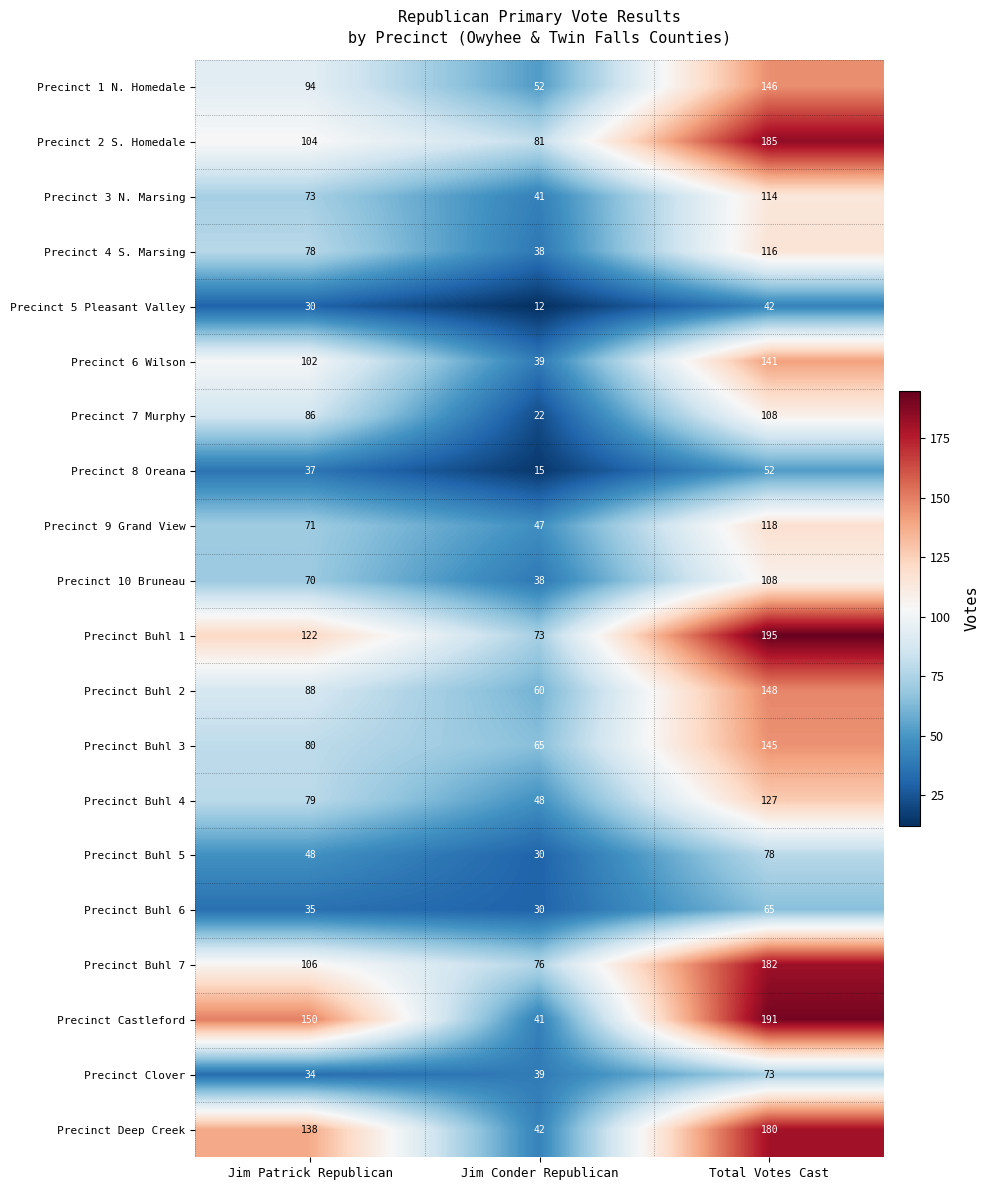

What value does the Precinct Buhl 7 series have at Jim Conder Republican, to the nearest 10?

80